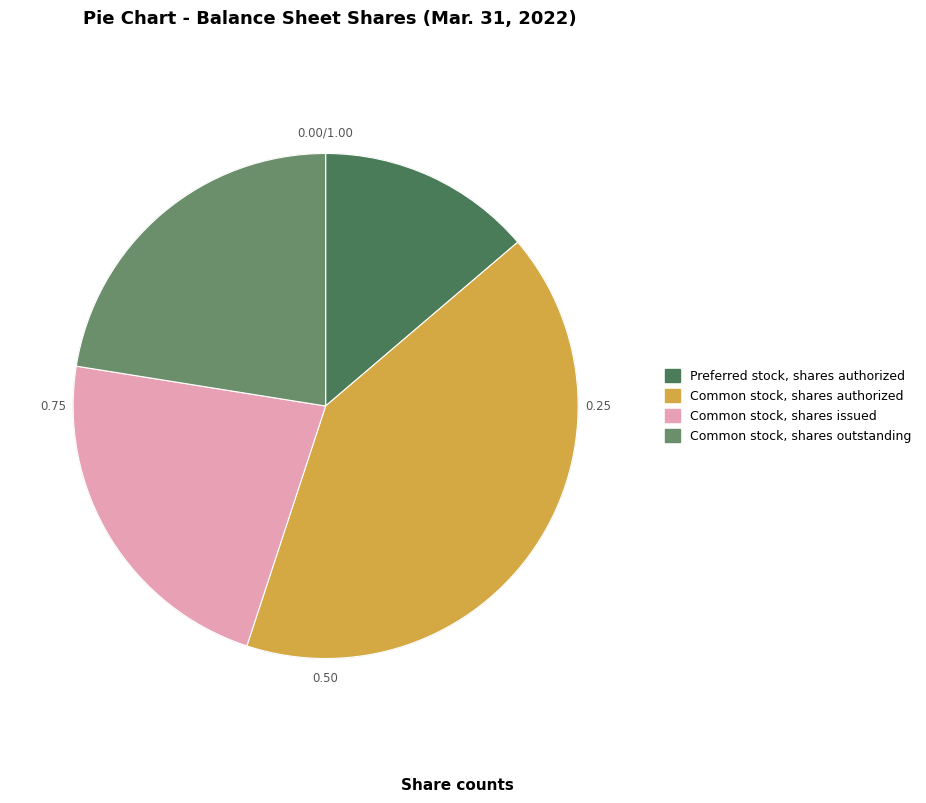

Which category has the smallest portion of the pie?

Preferred stock, shares authorized